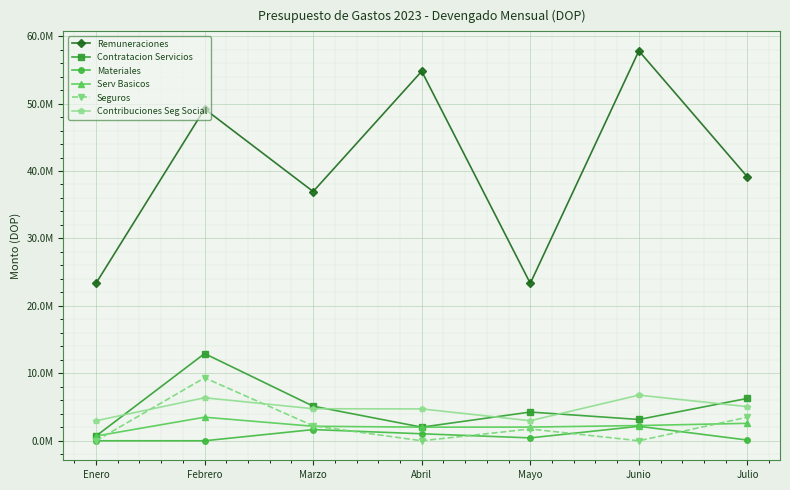

True or false: Seguros has a value of 15493970.8 at Febrero.

False